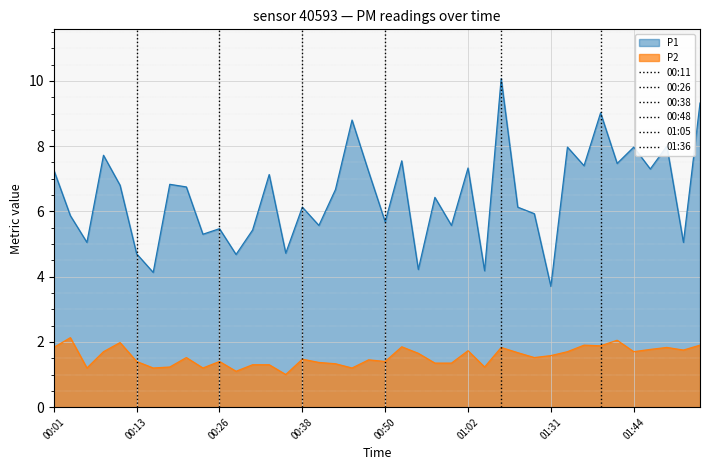

True or false: P2 has a value of 1.5 at 00:38.

True